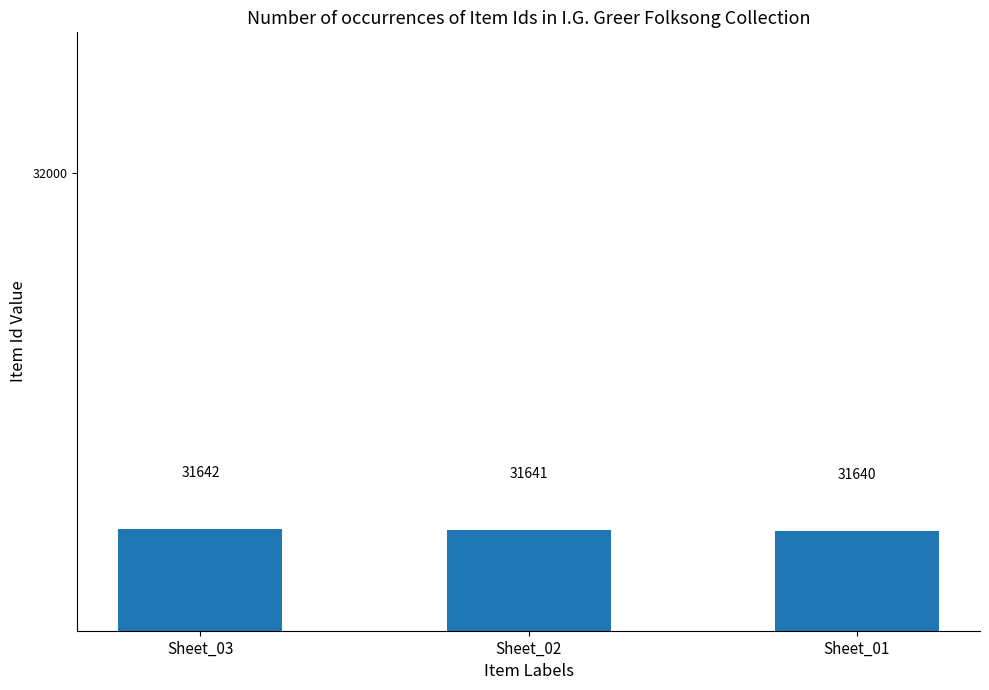

What is the difference between the maximum and minimum values?

2